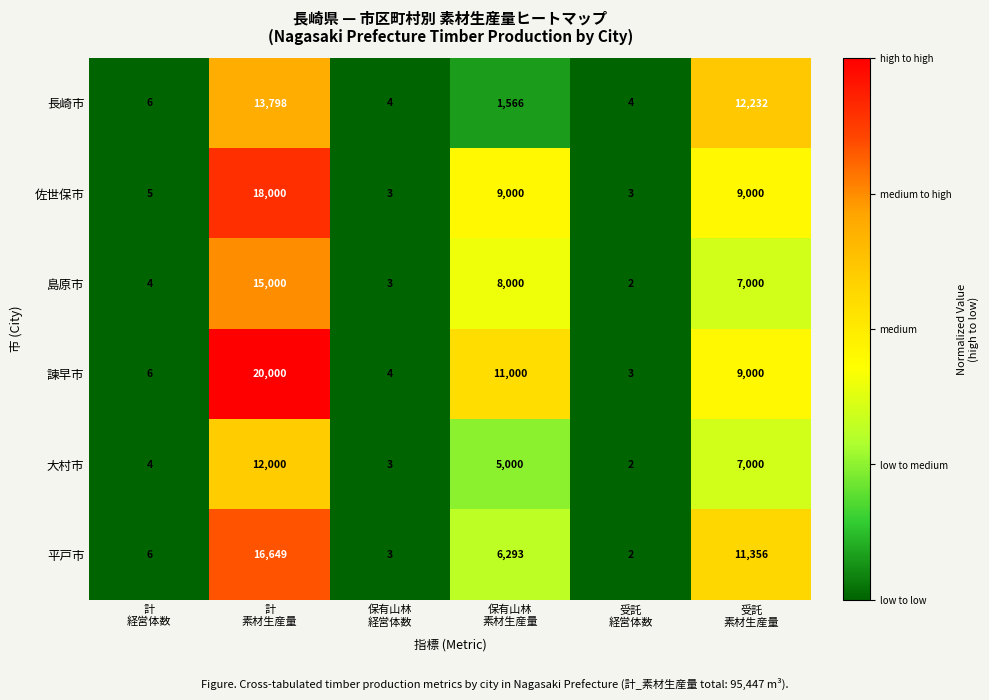

List the series in order of their peak value, highest first.

諫早市, 佐世保市, 平戸市, 島原市, 長崎市, 大村市